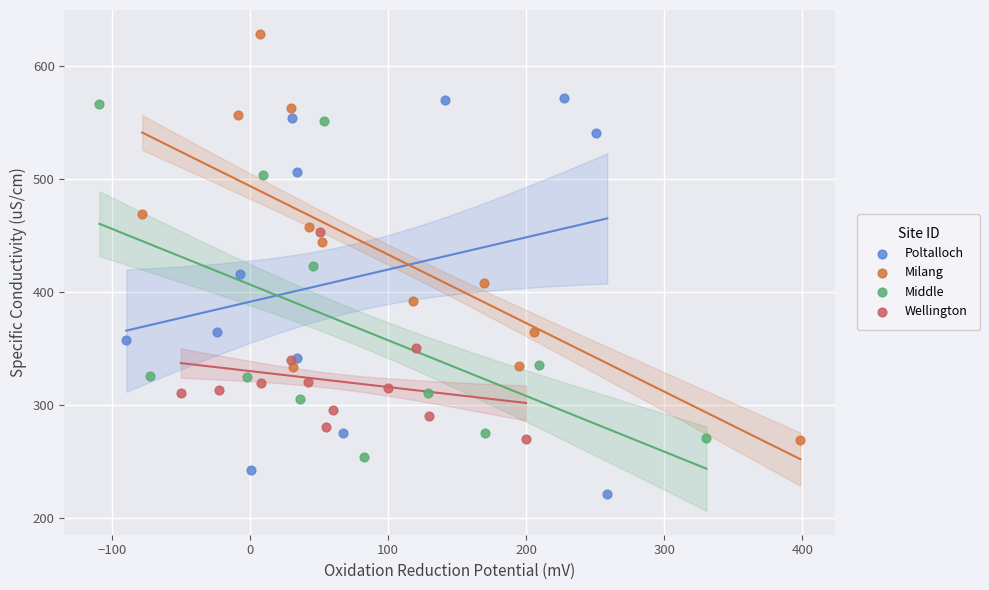

Which series contains the highest Y value?

Milang